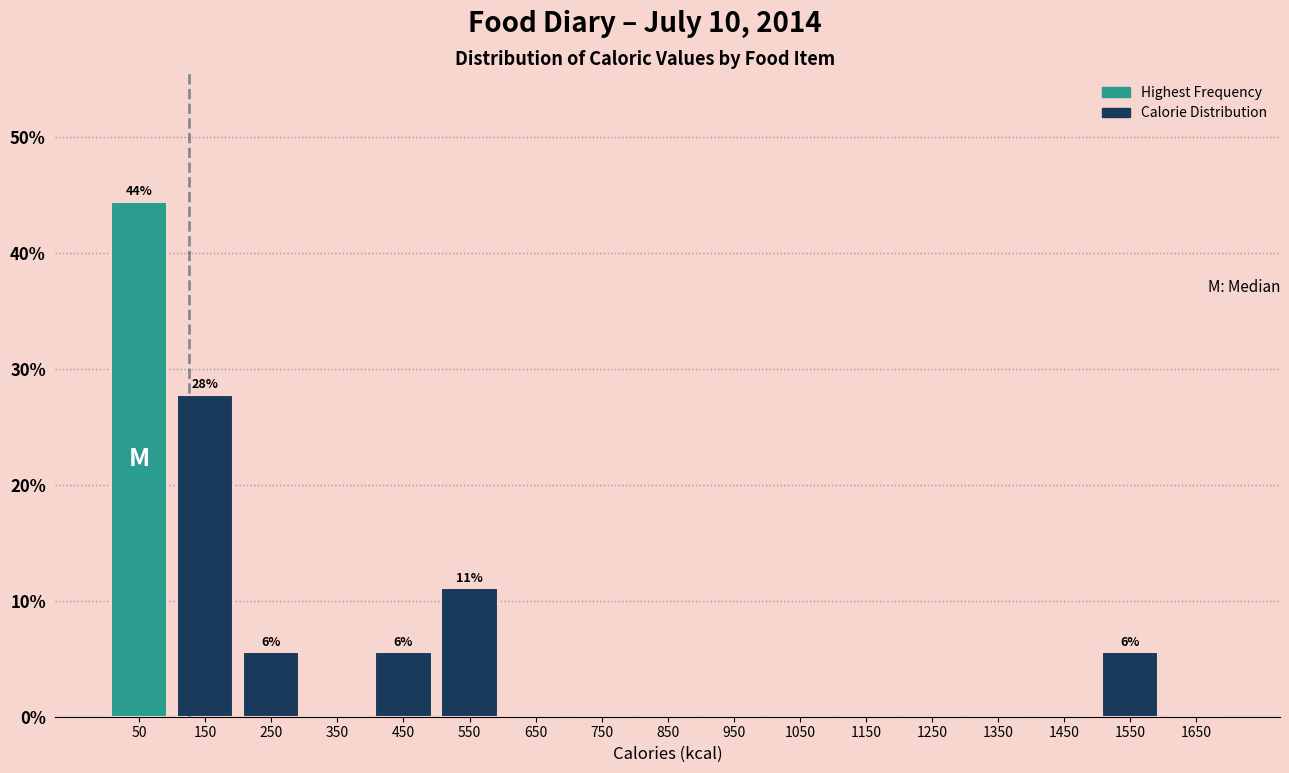

Which range on the x-axis has the tallest bar?

0 to 100